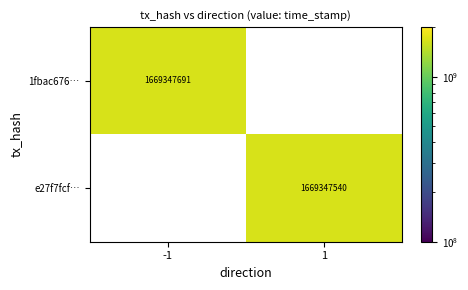

At which label is e27f7fcf50b0724b22f910d7228ce8af78d54d5 closest to 834673770?

-1